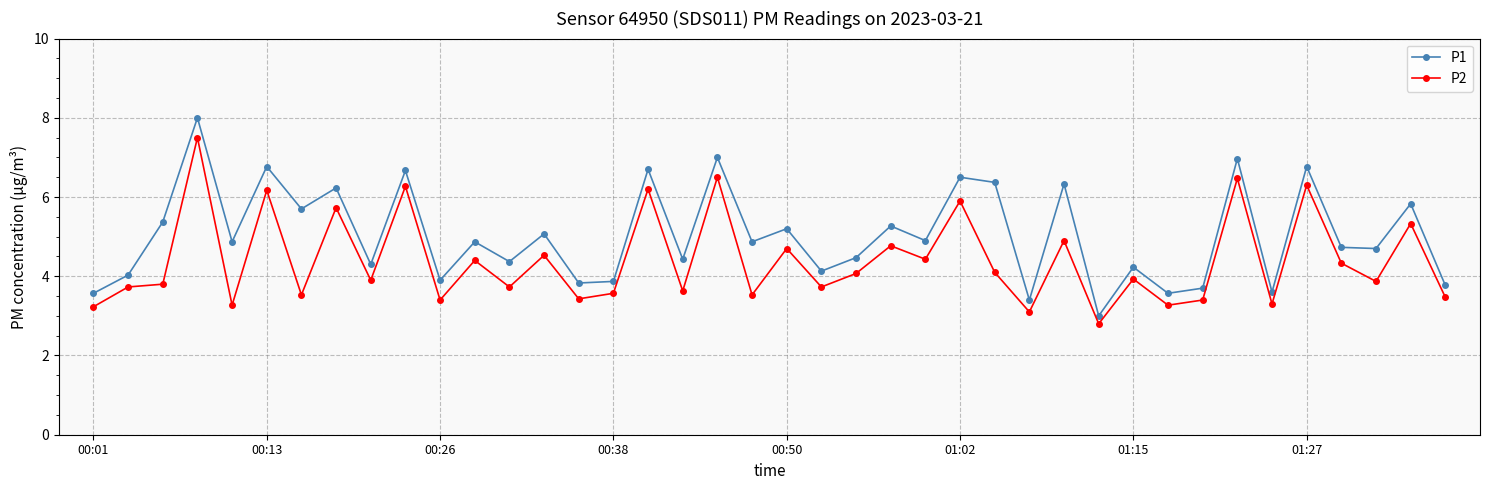

Rank the series by their average value, from highest to lowest.

P1, P2